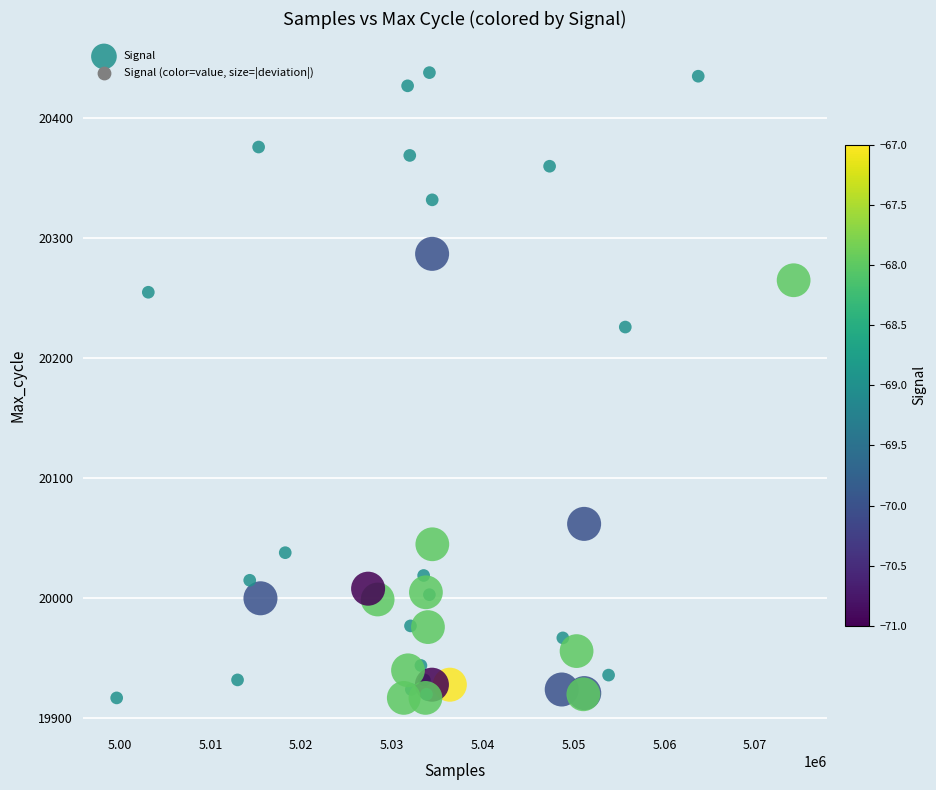

What Y value in the scatter plot is closest to 20177?

20226